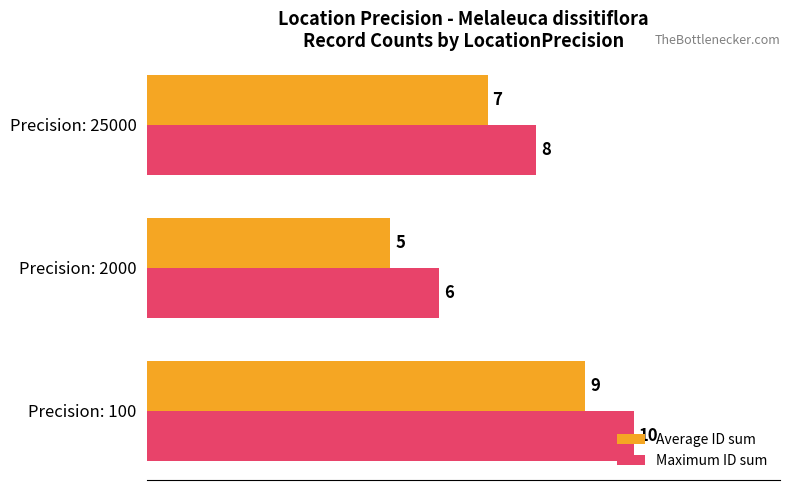

What is the sum of all Average ID sum values?

21